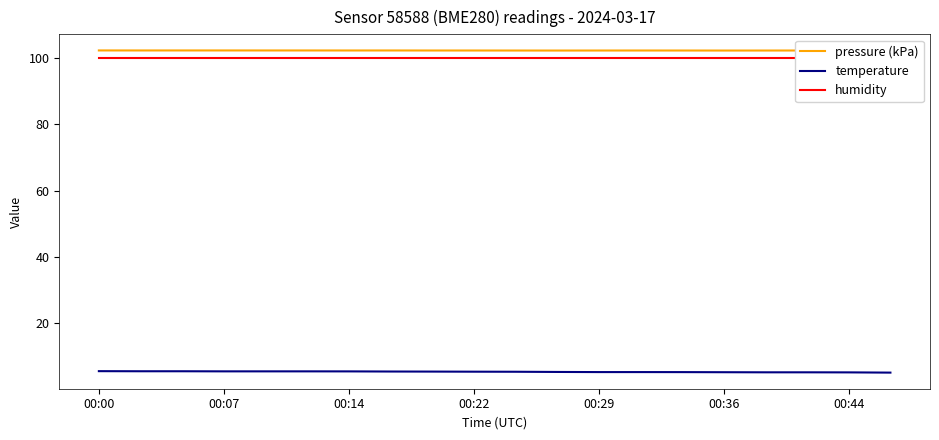

True or false: temperature and pressure (kPa) cross at least once.

False